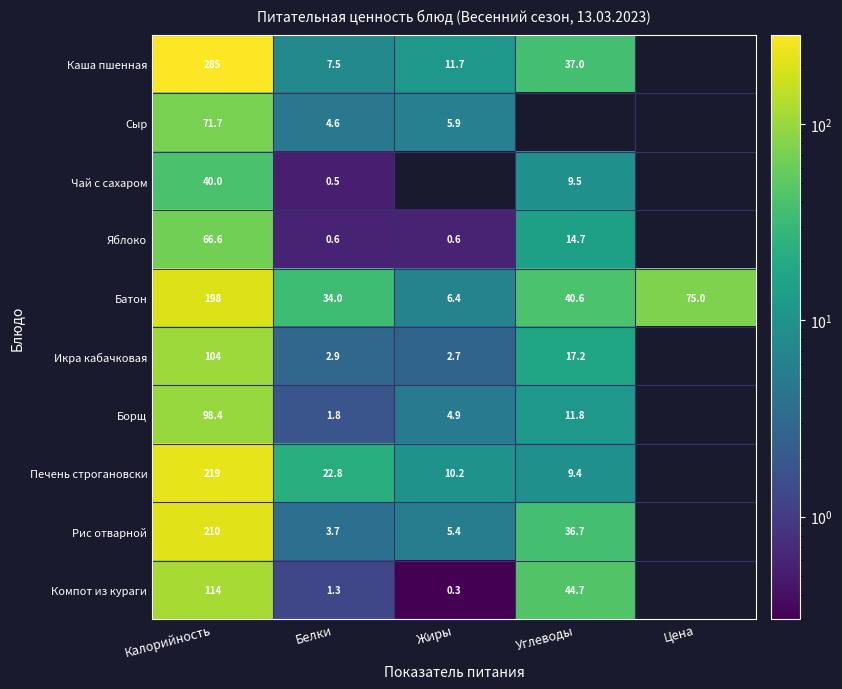

What is the difference between the maximum and minimum values in the Батон series?

191.6